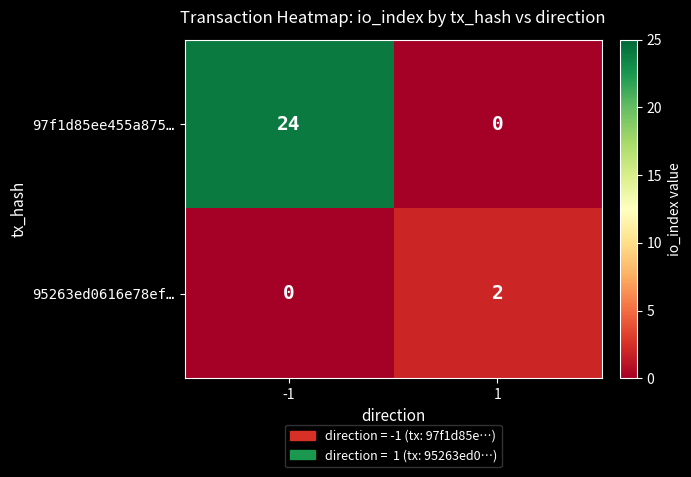

What is the difference between the highest and lowest values at -1?

24